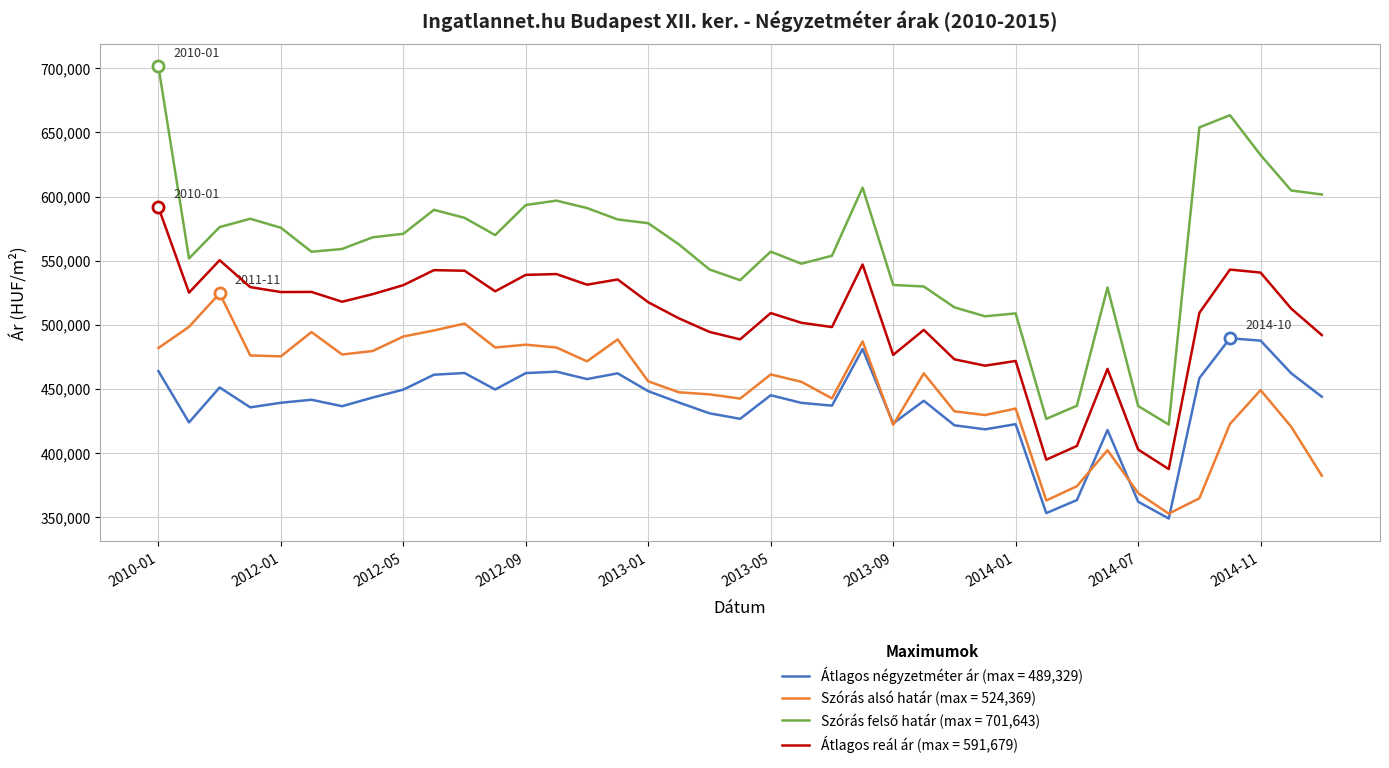

What is the greatest value displayed?

701643